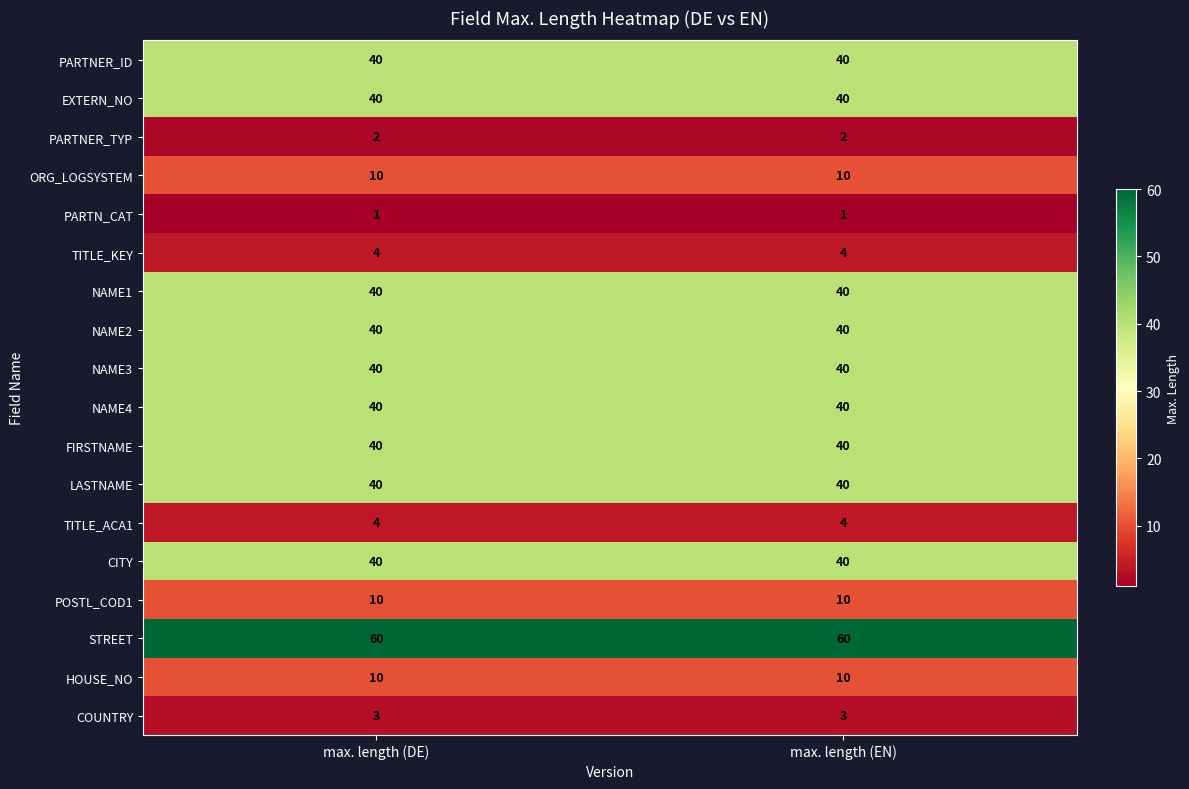

Is the value of EXTERN_NO at max. length (DE) greater than the value of STREET at max. length (DE)?

No